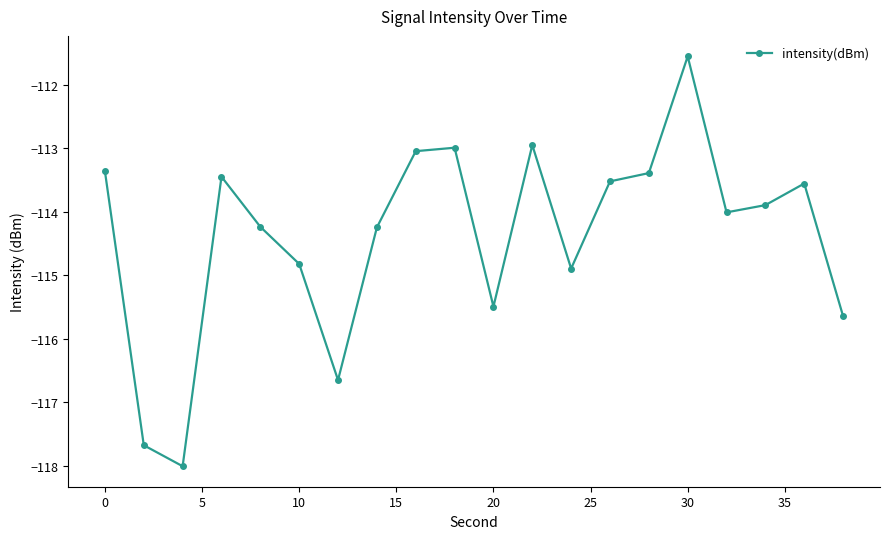

What is the value of the 13th point from the left?

-114.9